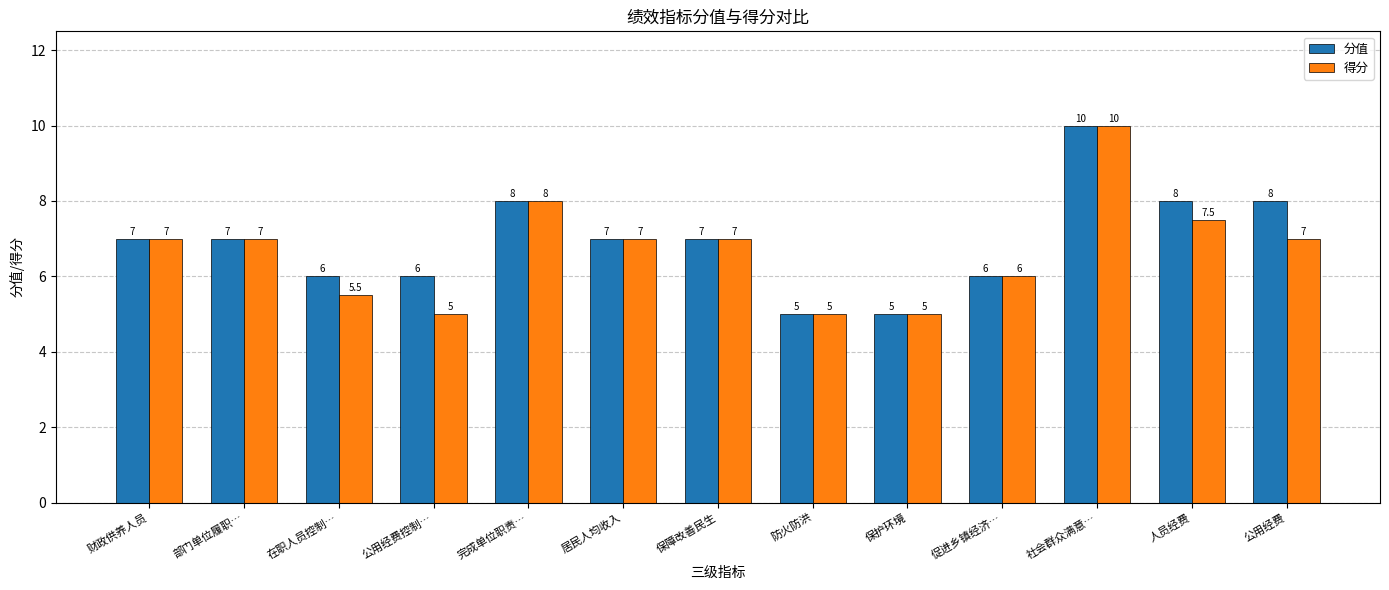

Reading right to left, what are all the values shown in this chart?

分值: 8.0	8.0	10.0	6.0	5.0	5.0	7.0	7.0	8.0	6.0	6.0	7.0	7.0
得分: 7.0	7.5	10.0	6.0	5.0	5.0	7.0	7.0	8.0	5.0	5.5	7.0	7.0